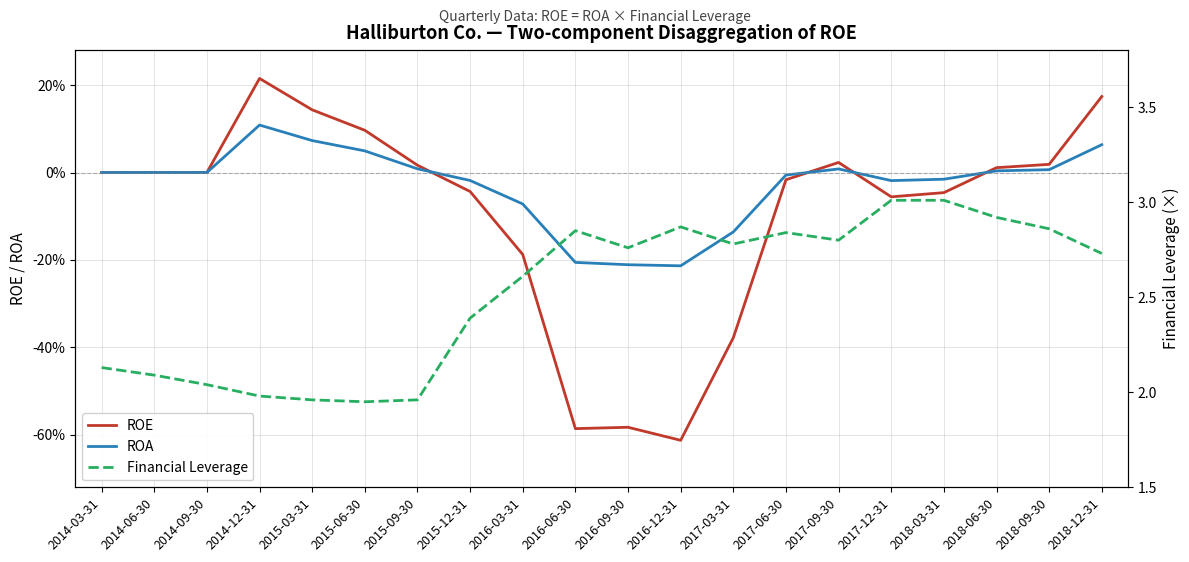

Is this an area chart (filled region under the line)?

No